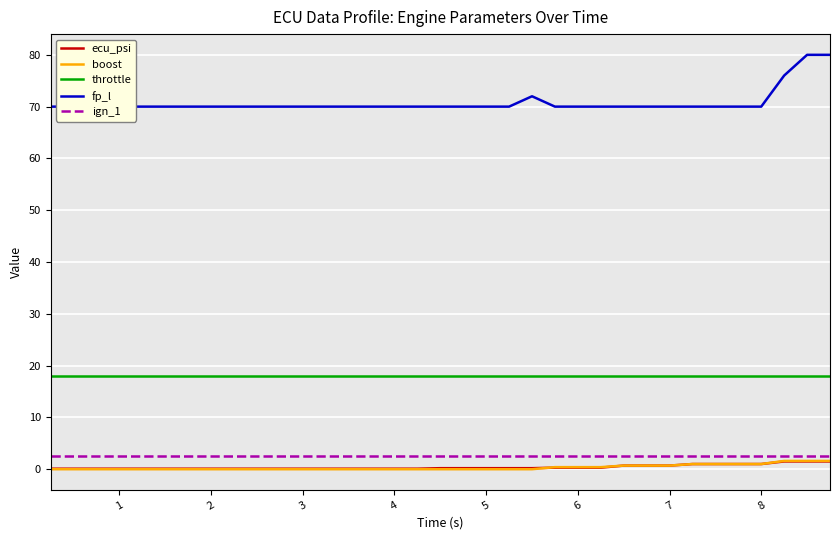

True or false: boost and throttle intersect in this chart.

False